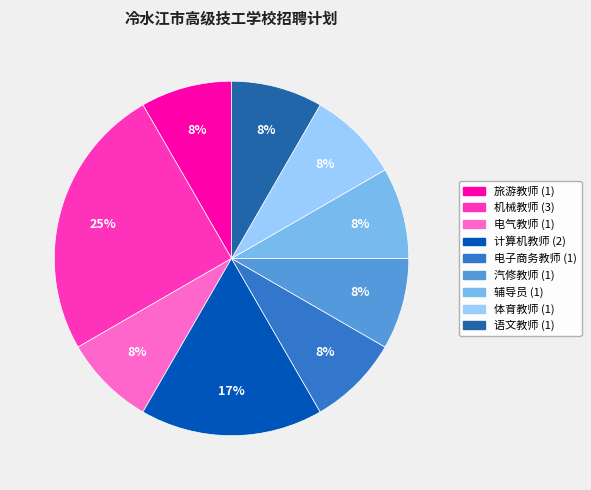

Which has a higher value, 旅游教师 or 计算机教师?

计算机教师